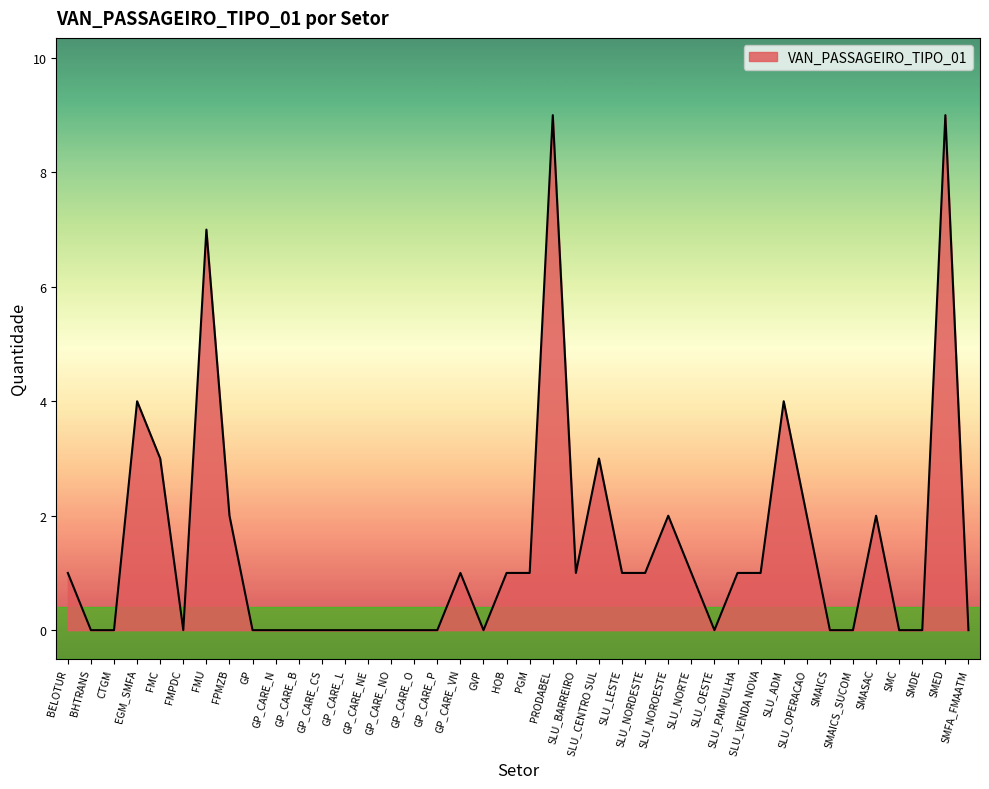

What is the change in value from FPMZB to GP_CARE_NO?

-2